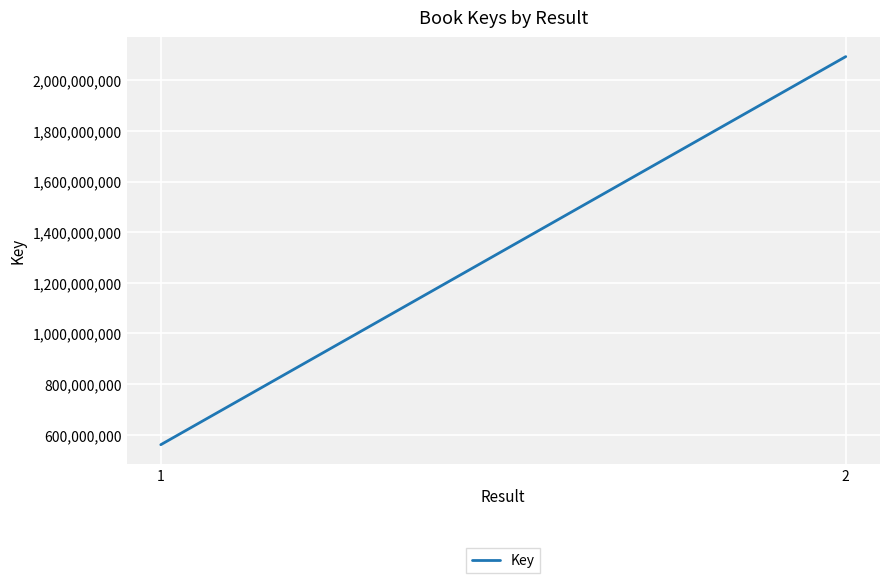

Reading left to right, extract all data points from this chart.

560276108	2093969039